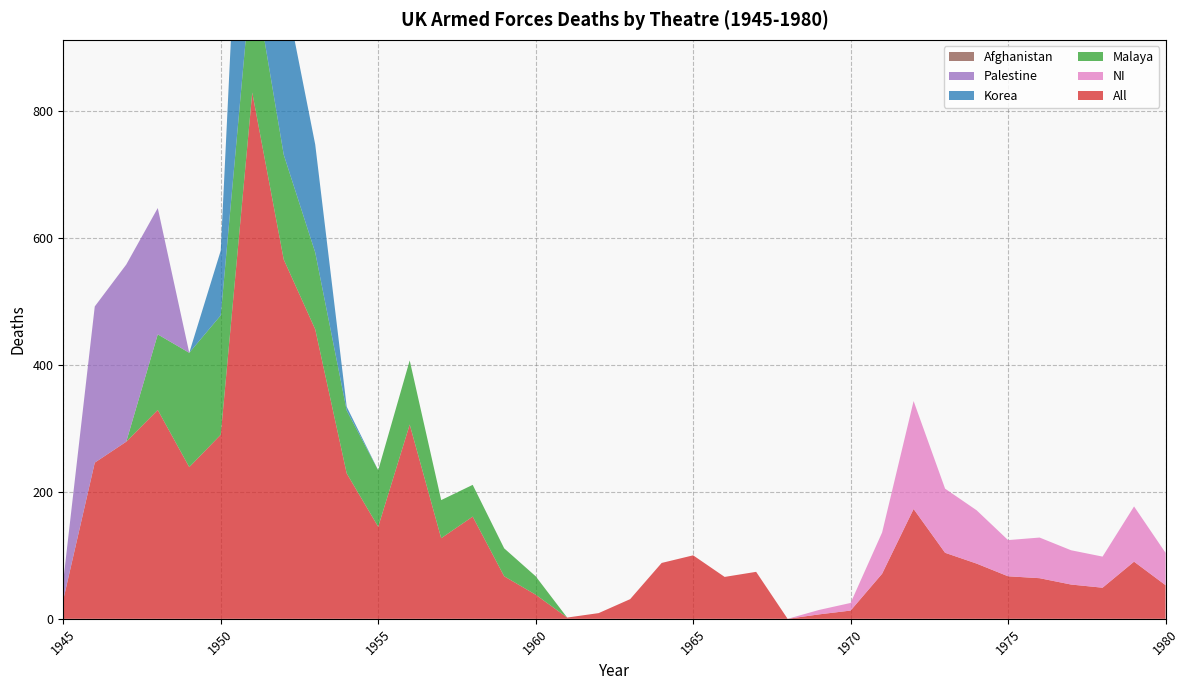

Reading left to right, transcribe all the data shown in this chart.

All: 1945=30	1946=246	1947=279	1948=329	1949=239	1950=290	1951=829	1952=566	1953=456	1954=229	1955=145	1956=306	1957=127	1958=161	1959=67	1960=38	1961=2	1962=9	1963=31	1964=88	1965=100	1966=66	1967=74	1968=0	1969=7	1970=13	1971=71	1972=173	1973=104	1974=87	1975=67	1976=64	1977=54	1978=49	1979=90	1980=53
NI: 1945=0	1946=0	1947=0	1948=0	1949=0	1950=0	1951=0	1952=0	1953=0	1954=0	1955=0	1956=0	1957=0	1958=0	1959=0	1960=0	1961=0	1962=0	1963=0	1964=0	1965=0	1966=0	1967=0	1968=0	1969=7	1970=12	1971=65	1972=170	1973=101	1974=84	1975=57	1976=64	1977=54	1978=49	1979=87	1980=51
Malaya: 1945=0	1946=0	1947=0	1948=119	1949=180	1950=188	1951=197	1952=165	1953=121	1954=99	1955=89	1956=101	1957=60	1958=50	1959=44	1960=29	1961=0	1962=0	1963=0	1964=0	1965=0	1966=0	1967=0	1968=0	1969=0	1970=0	1971=0	1972=0	1973=0	1974=0	1975=0	1976=0	1977=0	1978=0	1979=0	1980=0
Korea: 1945=0	1946=0	1947=0	1948=0	1949=0	1950=102	1951=584	1952=267	1953=170	1954=6	1955=0	1956=0	1957=0	1958=0	1959=0	1960=0	1961=0	1962=0	1963=0	1964=0	1965=0	1966=0	1967=0	1968=0	1969=0	1970=0	1971=0	1972=0	1973=0	1974=0	1975=0	1976=0	1977=0	1978=0	1979=0	1980=0
Palestine: 1945=30	1946=246	1947=279	1948=199	1949=0	1950=0	1951=0	1952=0	1953=0	1954=0	1955=0	1956=0	1957=0	1958=0	1959=0	1960=0	1961=0	1962=0	1963=0	1964=0	1965=0	1966=0	1967=0	1968=0	1969=0	1970=0	1971=0	1972=0	1973=0	1974=0	1975=0	1976=0	1977=0	1978=0	1979=0	1980=0
Afghanistan: 1945=0	1946=0	1947=0	1948=0	1949=0	1950=0	1951=0	1952=0	1953=0	1954=0	1955=0	1956=0	1957=0	1958=0	1959=0	1960=0	1961=0	1962=0	1963=0	1964=0	1965=0	1966=0	1967=0	1968=0	1969=0	1970=0	1971=0	1972=0	1973=0	1974=0	1975=0	1976=0	1977=0	1978=0	1979=0	1980=0